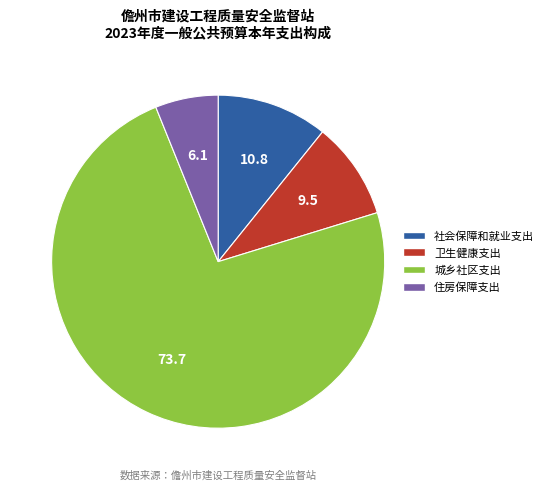

Does 卫生健康支出 account for over 50% of the chart?

No